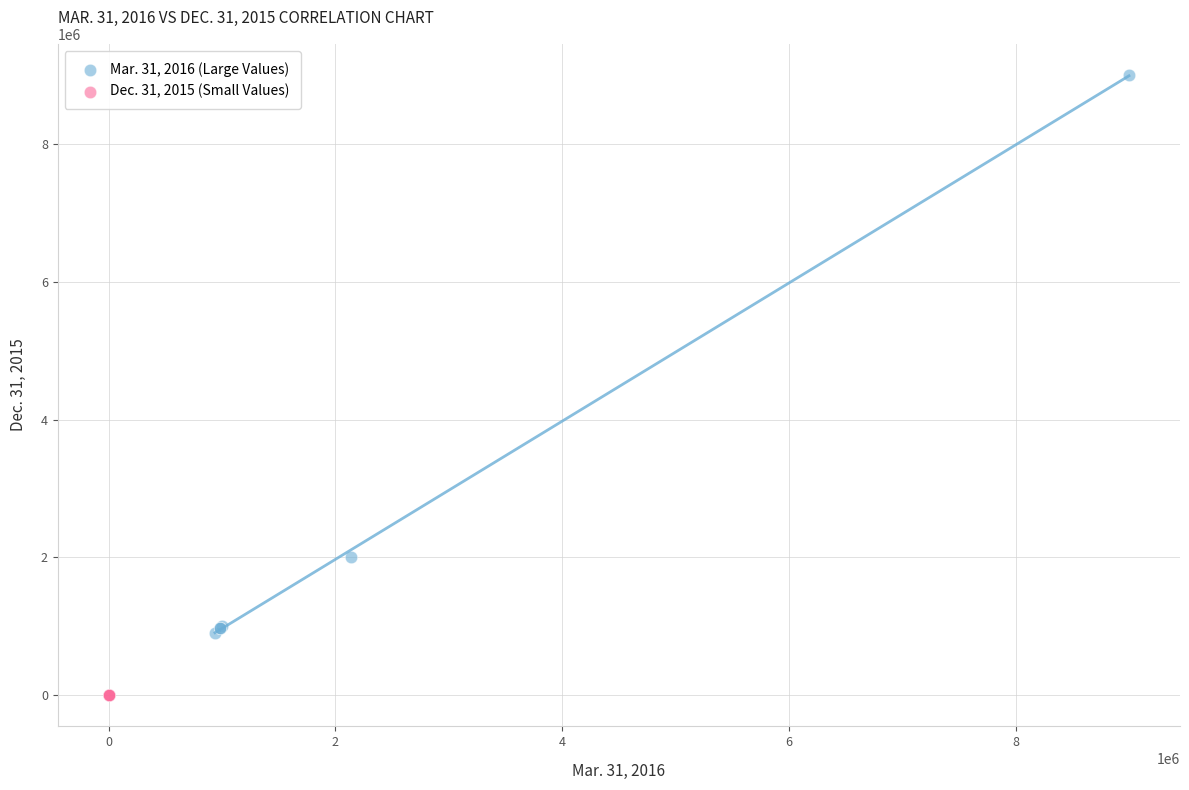

Which series contains the highest Y value?

Mar. 31, 2016 (Large Values)